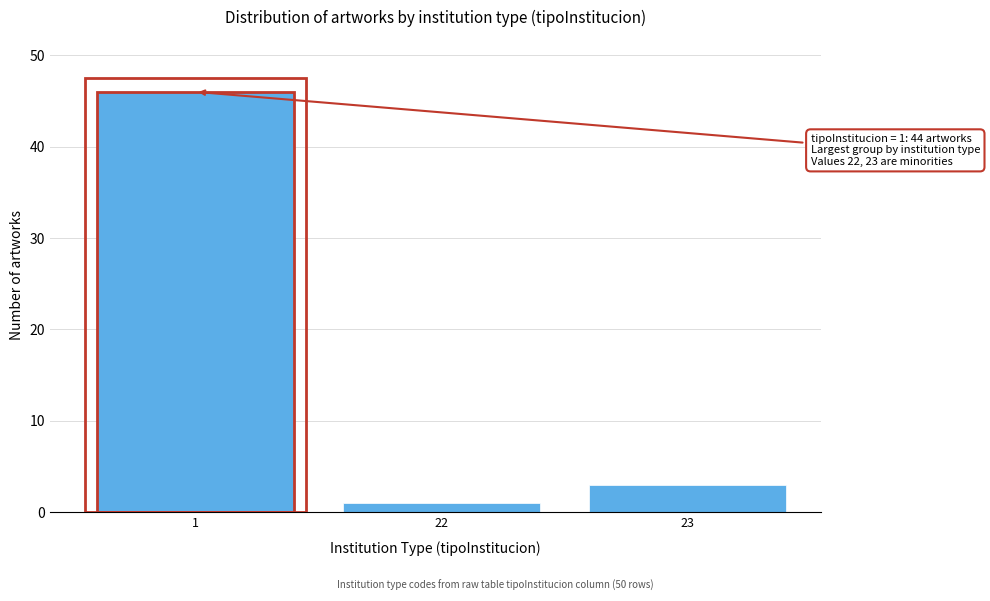

Reading left to right, what are all the values shown in this chart?

46	1	3